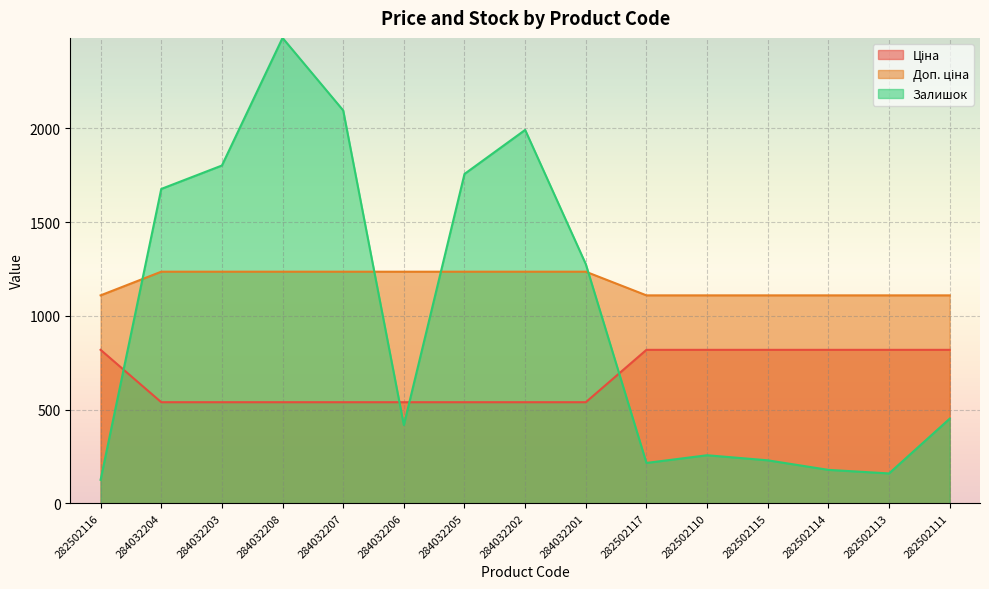

How many interior local peaks does the Залишок series have?

3